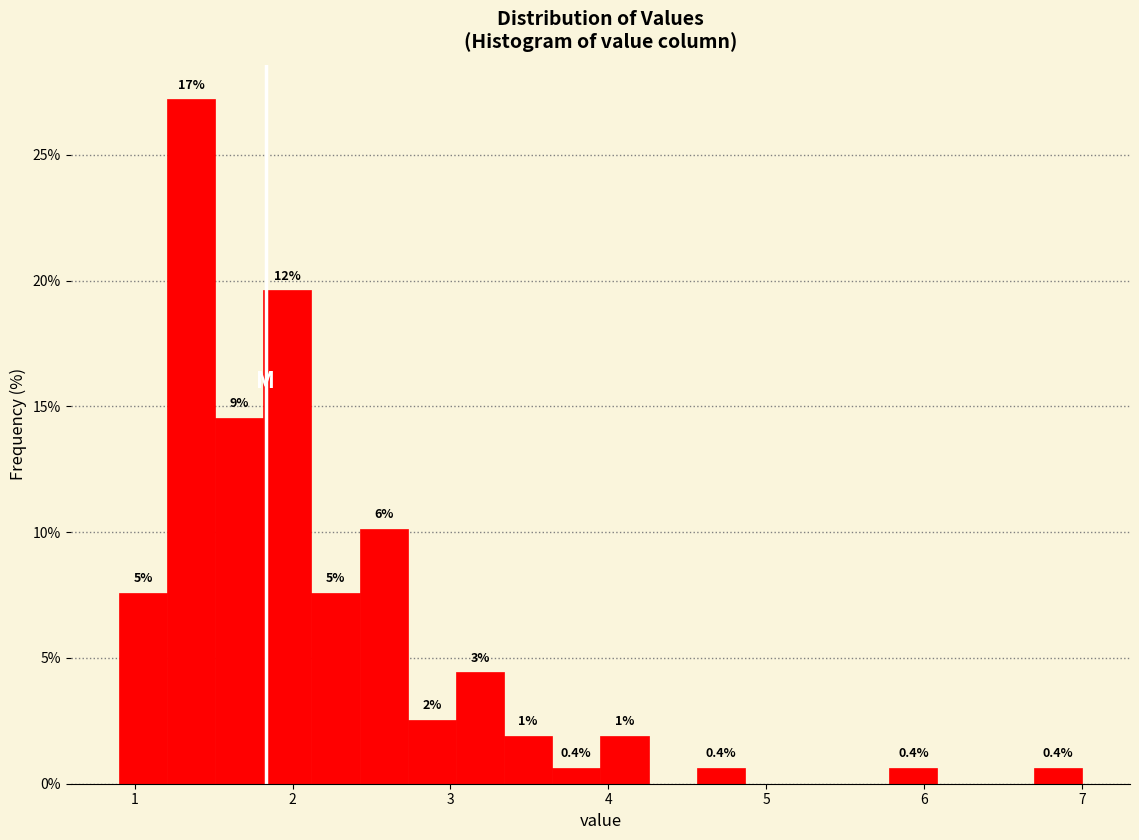

Read against the x-axis, roughly where is the centre of the tallest bar?

1.4